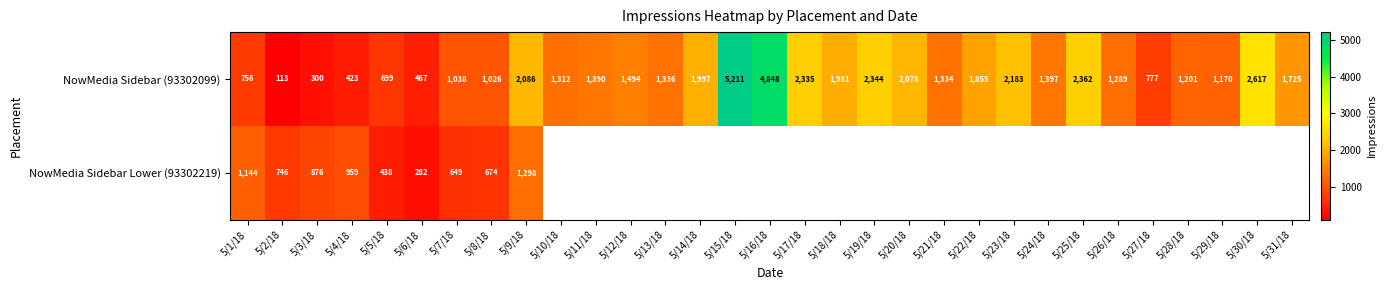

List the labels in order of NowMedia Sidebar (93302099) value, largest first.

5/15/18, 5/16/18, 5/30/18, 5/25/18, 5/19/18, 5/17/18, 5/23/18, 5/9/18, 5/20/18, 5/14/18, 5/18/18, 5/22/18, 5/31/18, 5/12/18, 5/24/18, 5/11/18, 5/13/18, 5/21/18, 5/10/18, 5/26/18, 5/28/18, 5/29/18, 5/7/18, 5/8/18, 5/27/18, 5/1/18, 5/5/18, 5/6/18, 5/4/18, 5/3/18, 5/2/18